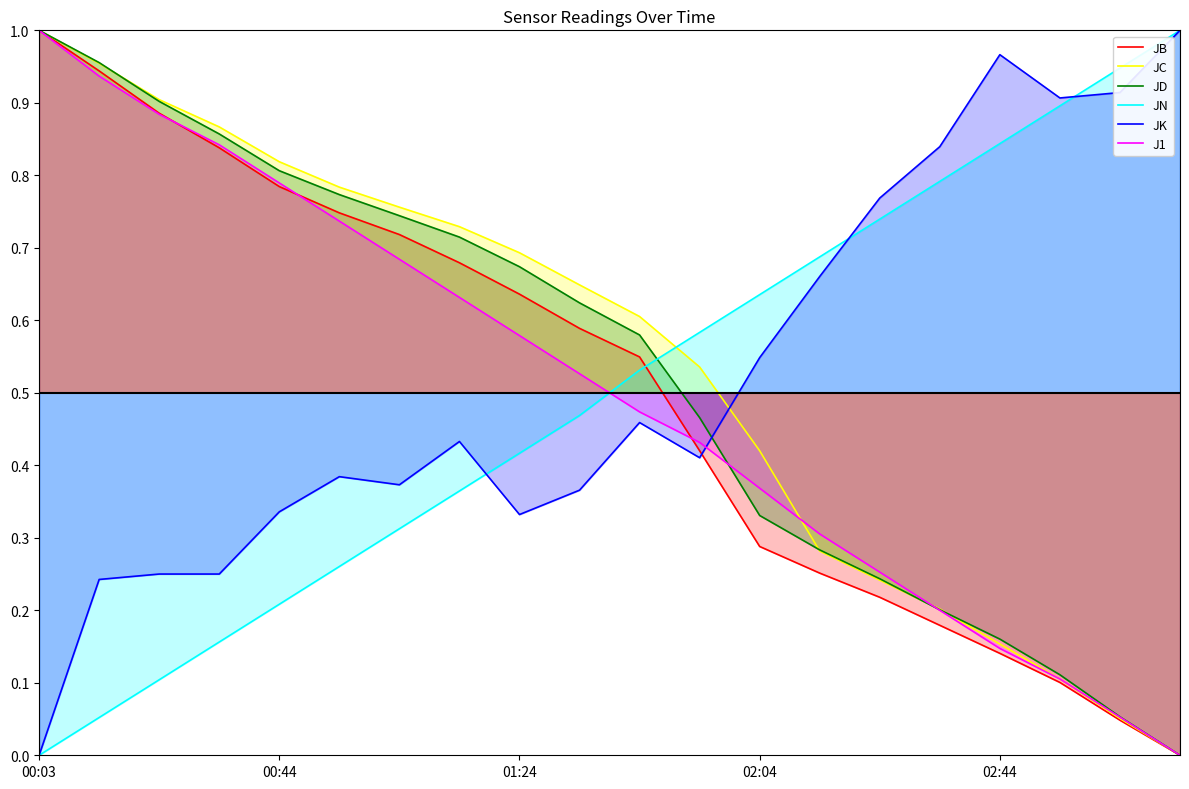

How many values in the JC series exceed 0?

19